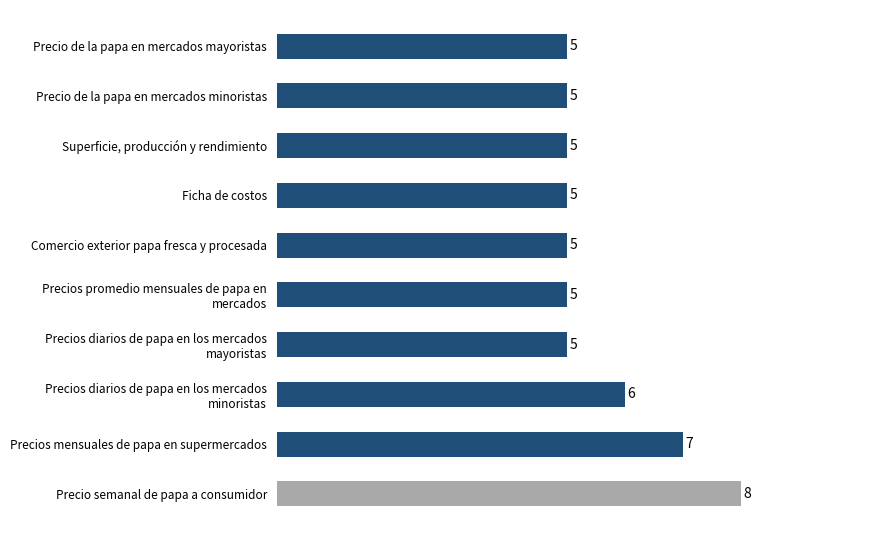

Reading top to bottom, list all the values displayed in this chart.

5	5	5	5	5	5	5	6	7	8